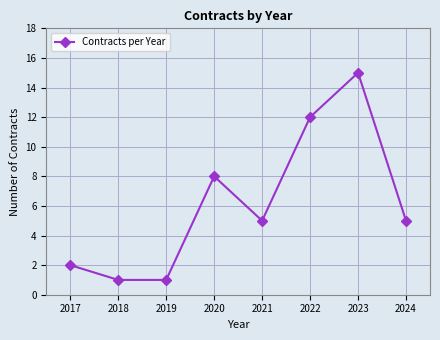

Between 2020 and 2017, which is larger?

2020